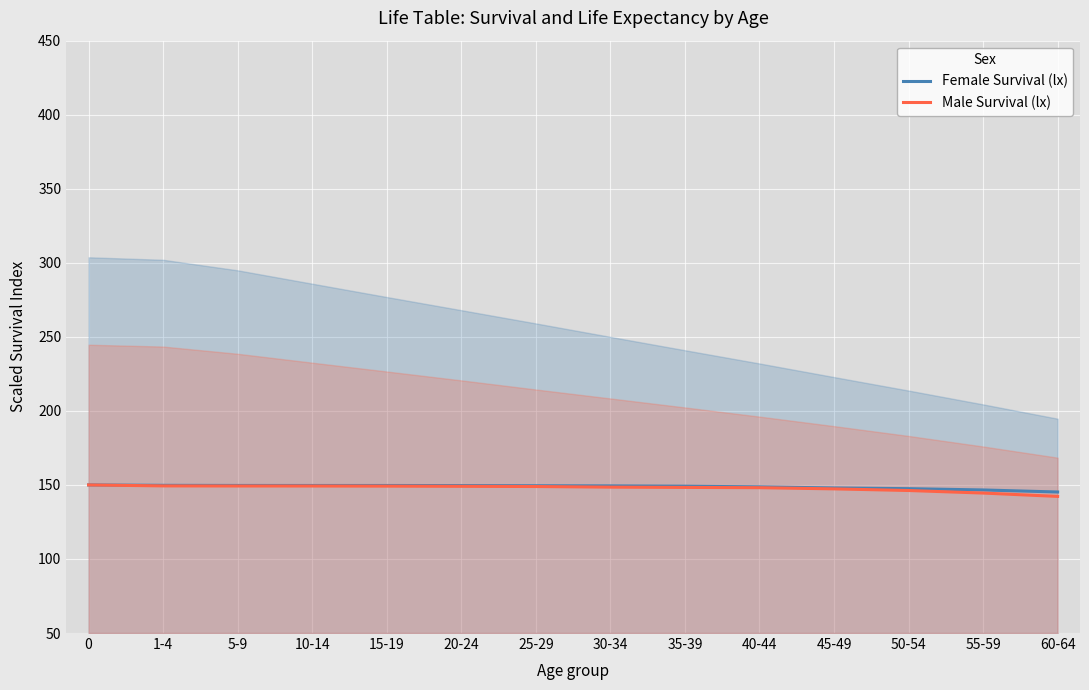

The value of Male Survival (lx) at 45-49 is 78.6. True or false?

False